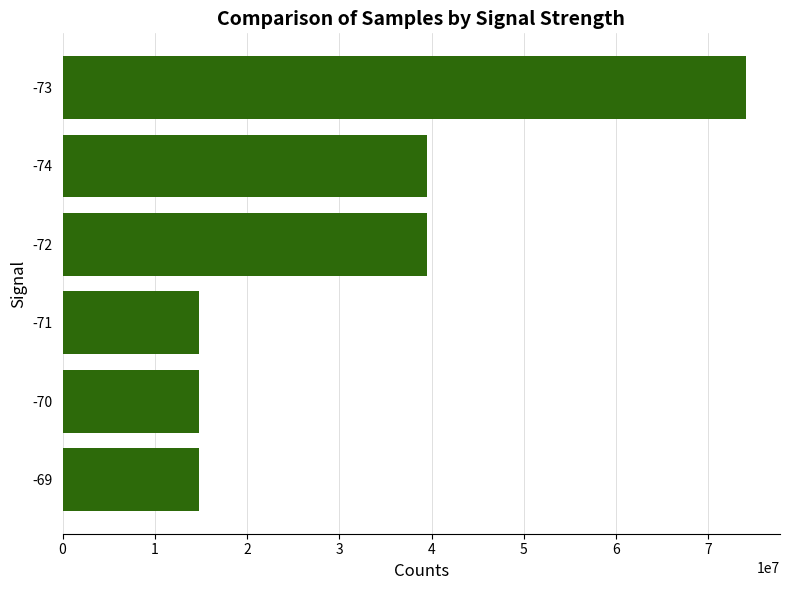

How many data points does each series have?

6